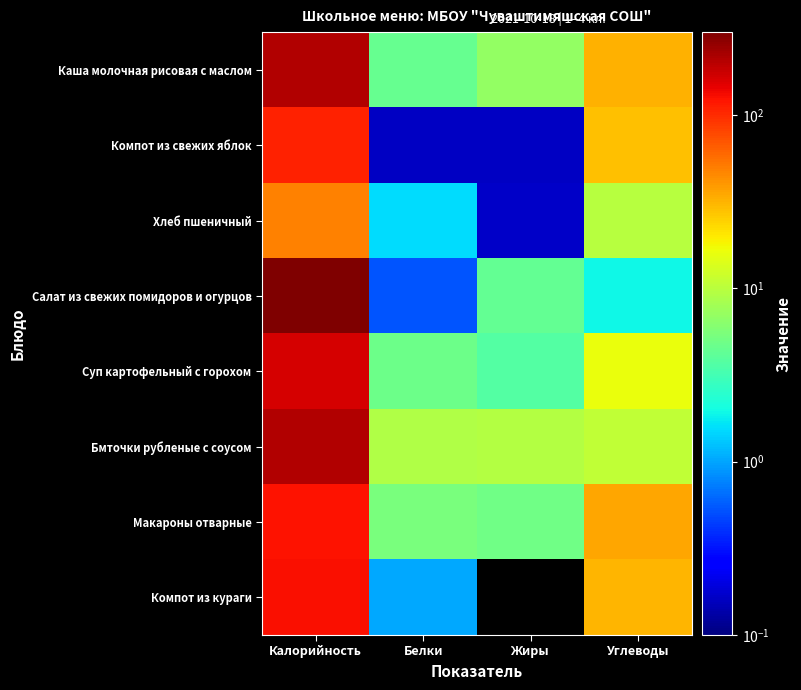

What is the maximum value shown in the chart?

300.0